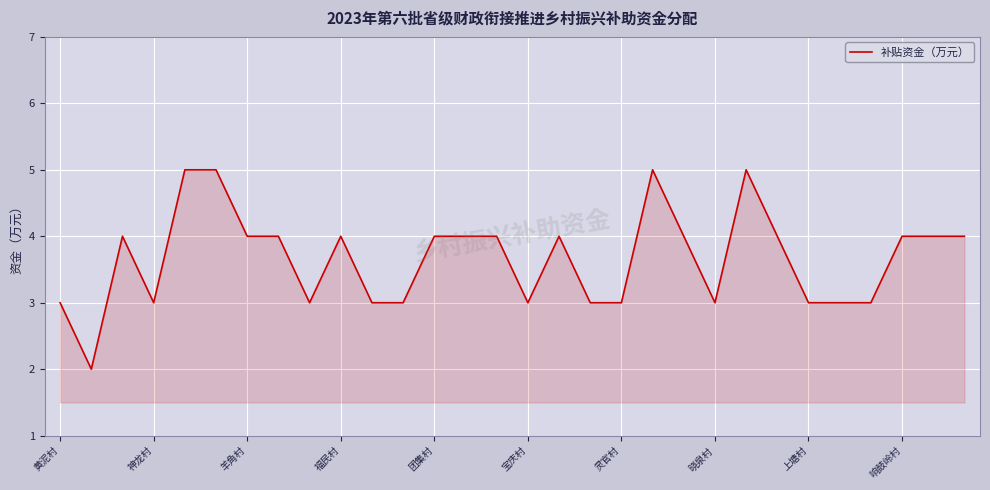

What is the difference between the second highest and minimum values?

3